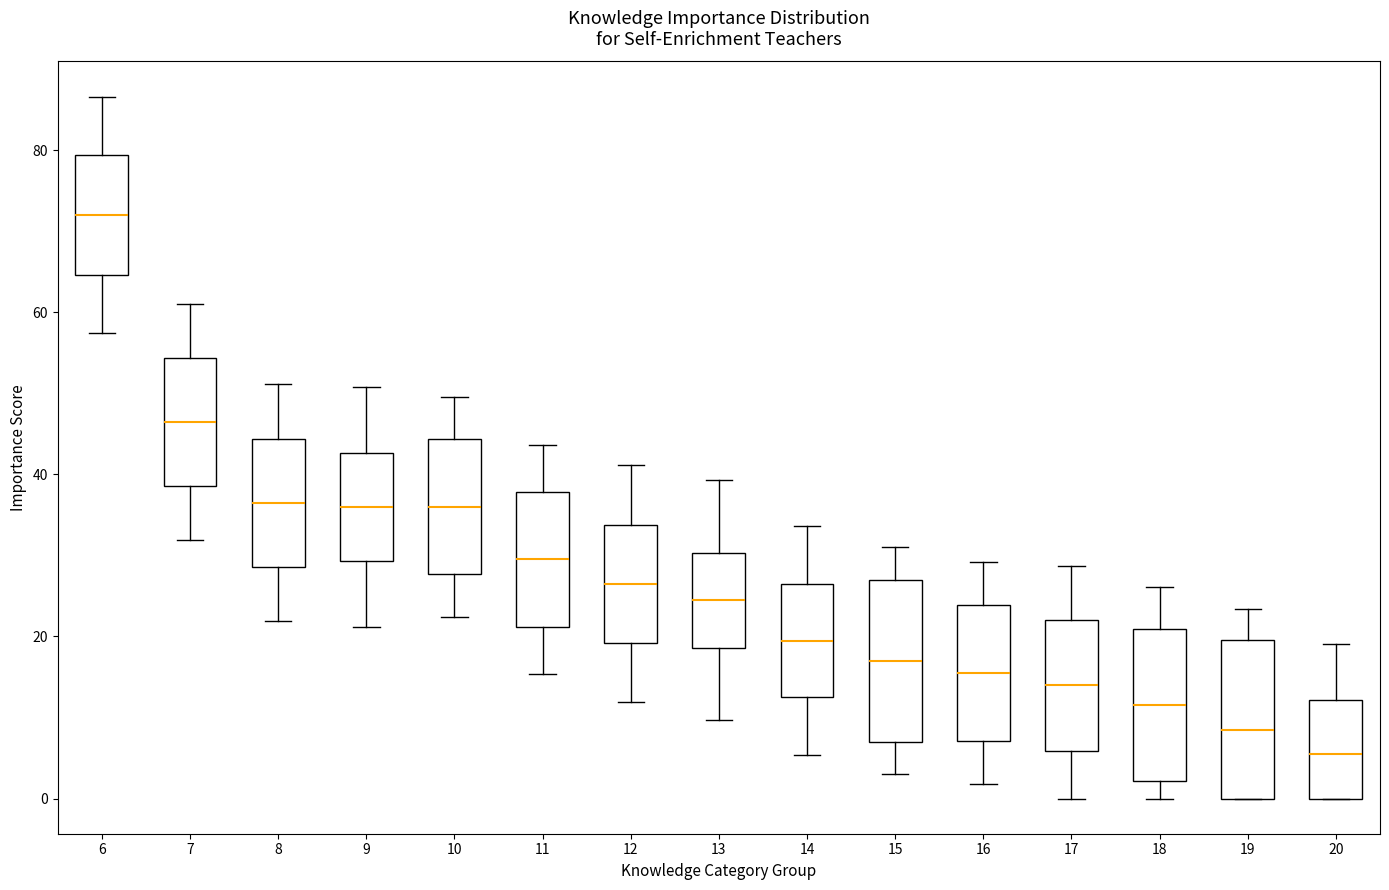

Which box's median line is the highest?

6